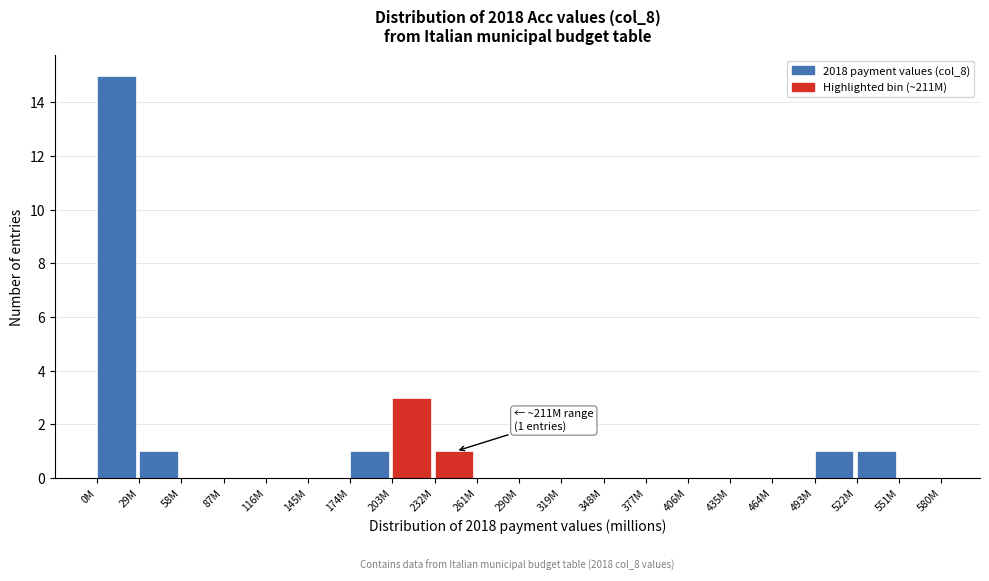

Reading left to right, extract all data points from this chart.

0M=15	29M=1	58M=0	87M=0	116M=0	145M=0	174M=1	203M=3	232M=1	261M=0	290M=0	319M=0	348M=0	377M=0	406M=0	435M=0	464M=0	493M=1	522M=1	551M=0